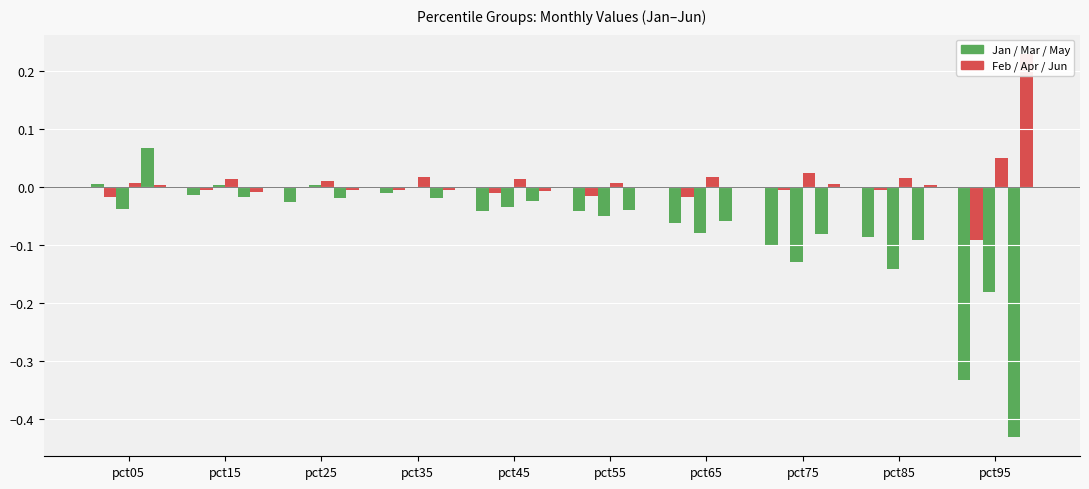

Which series has the largest total across all categories?

Jun